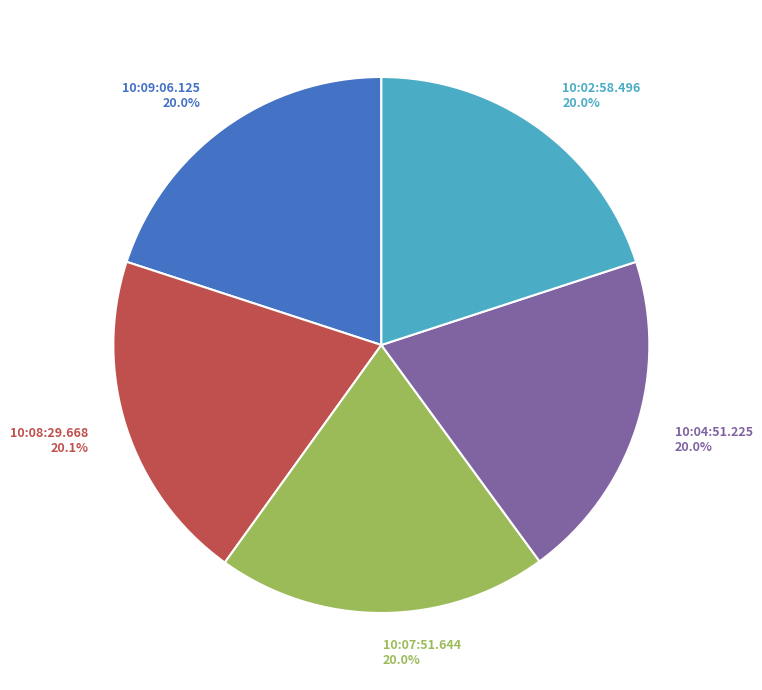

Does 10:02:58.496 account for over 50% of the chart?

No